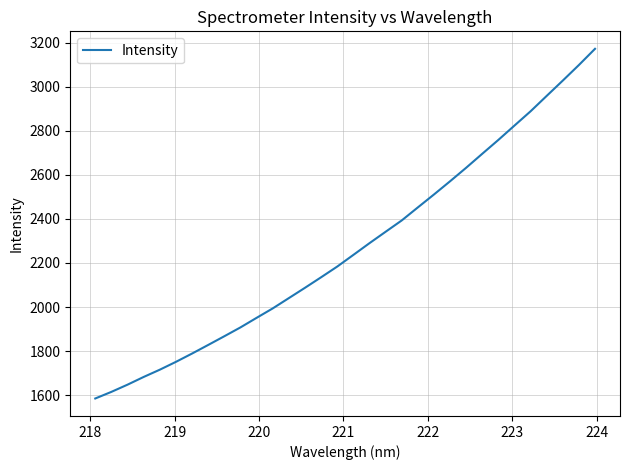

What is the minimum value shown in the chart?

1584.8